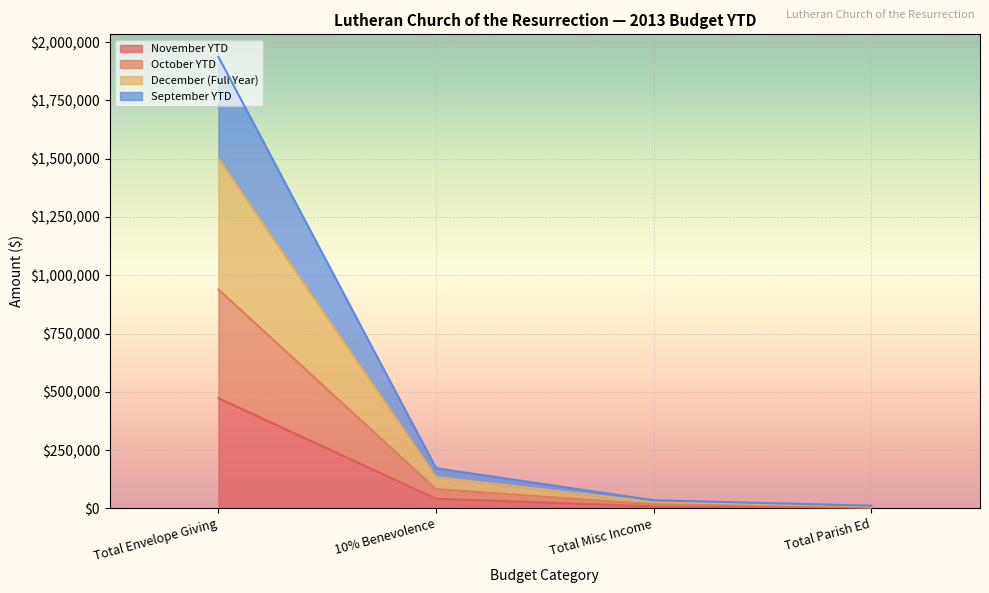

True or false: September YTD and November YTD intersect in this chart.

False